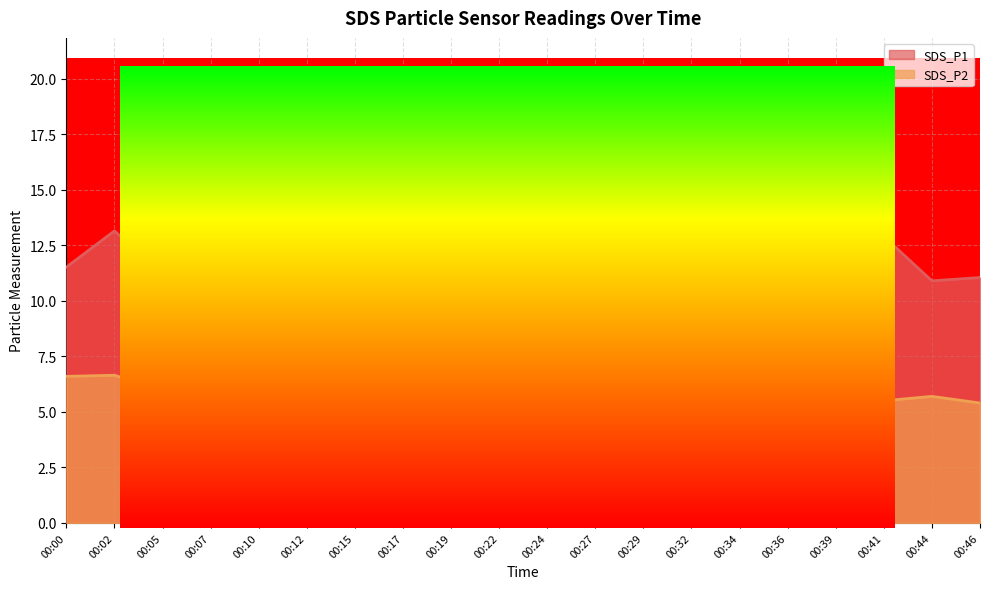

Rank the series by their average value, from highest to lowest.

SDS_P1, SDS_P2